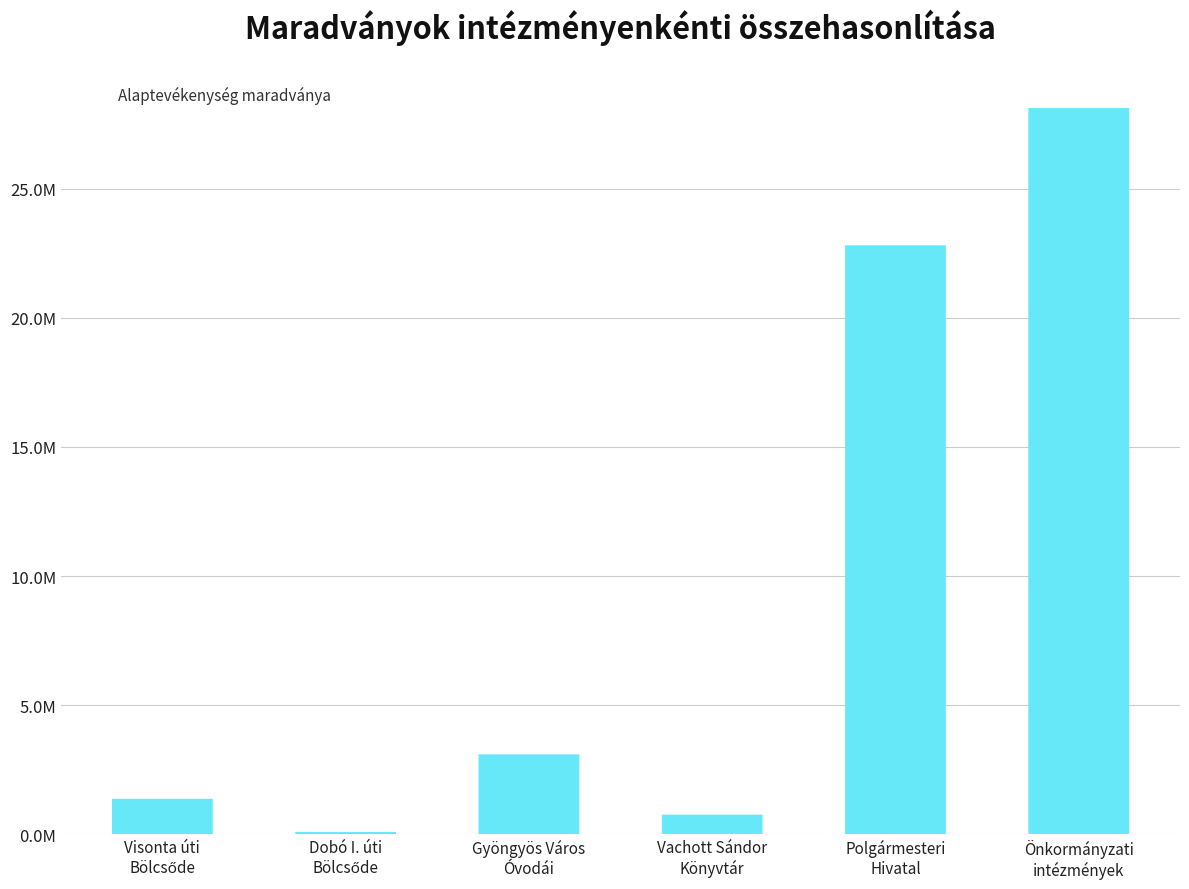

Which label corresponds to the smallest value in the chart?

Dobó I. úti
Bölcsőde